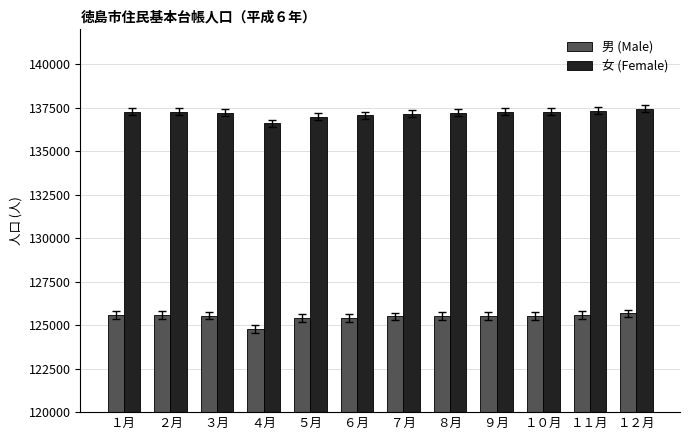

How many values in the 男 (Male) series are below 125546?

6